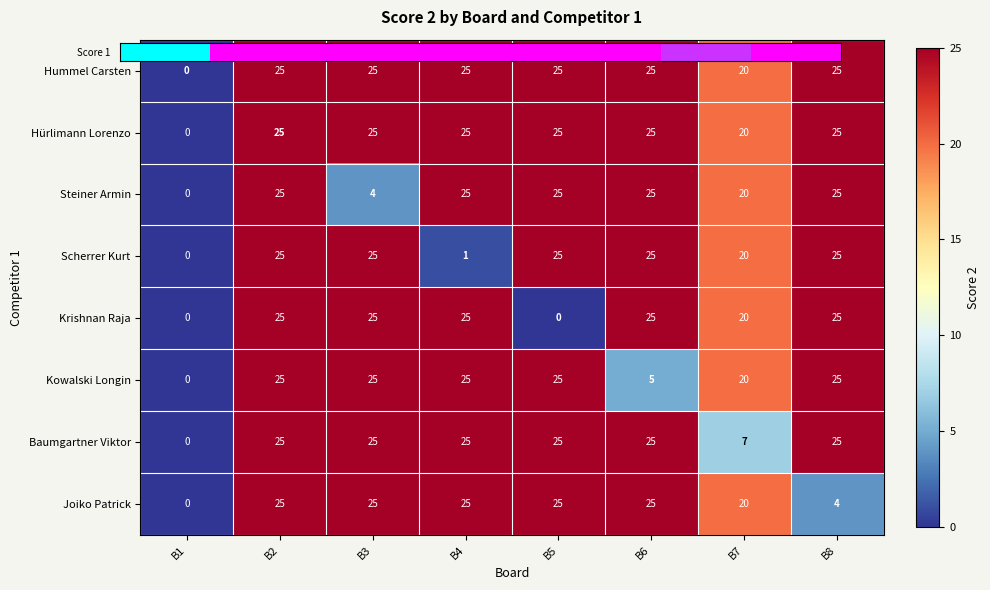

How many Scherrer Kurt values are between 20 and 25?

6